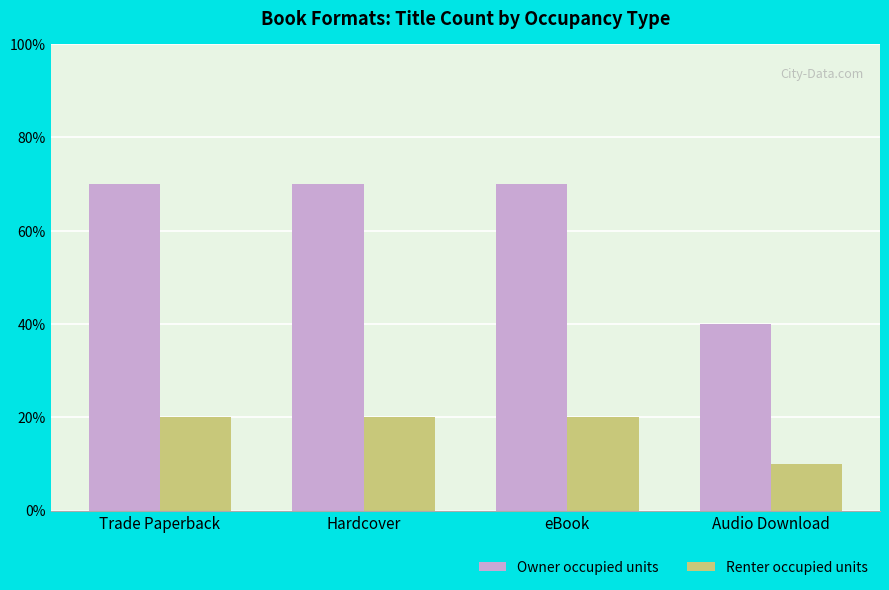

What is the label of the 2nd bar from the right?

eBook